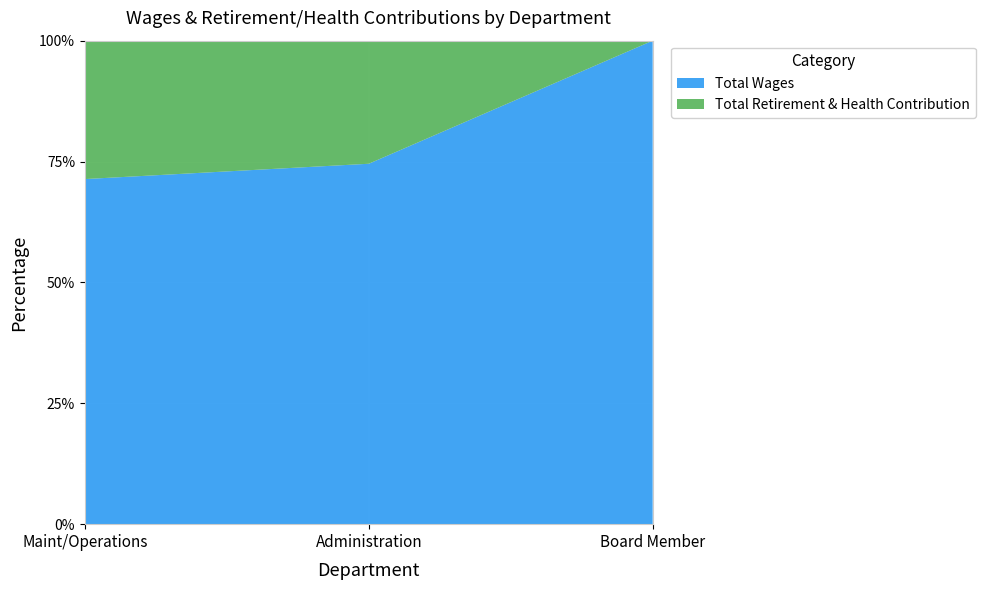

Reading left to right, transcribe all the data shown in this chart.

Total Wages: 285015	145859	15000
Total Retirement & Health Contribution: 114304	49813	0